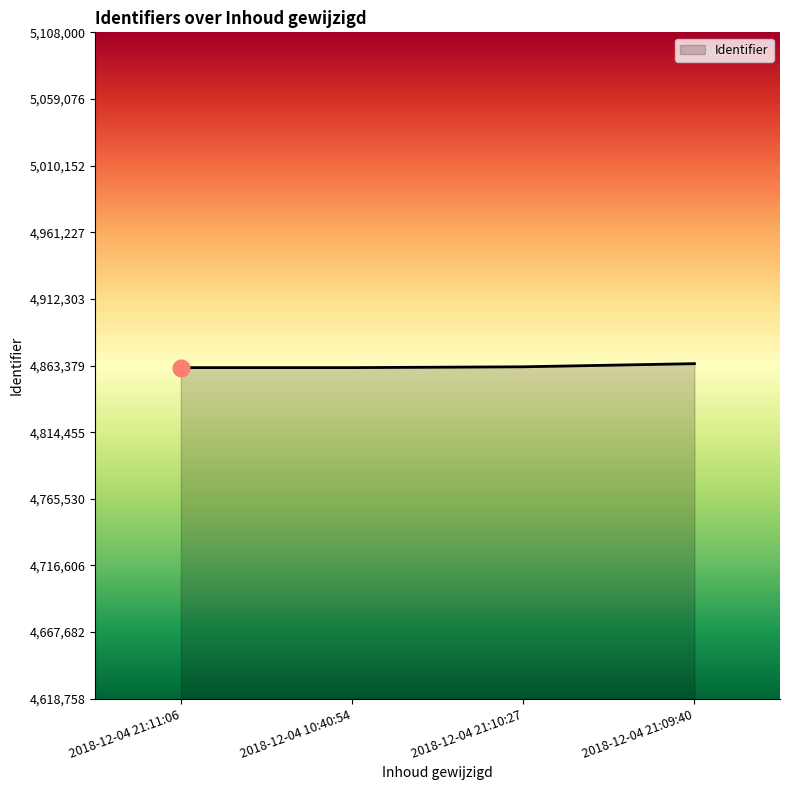

What is the minimum value shown in the chart?

4861850